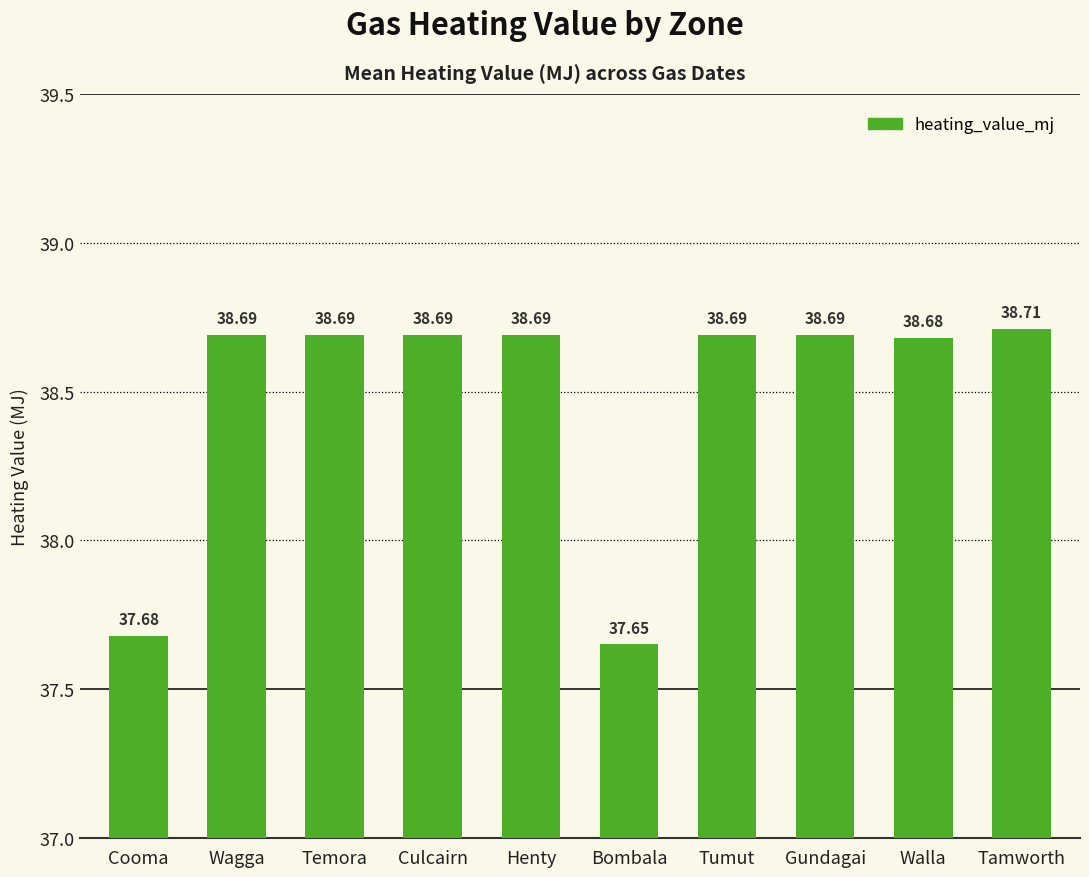

Are the bars horizontal?

No